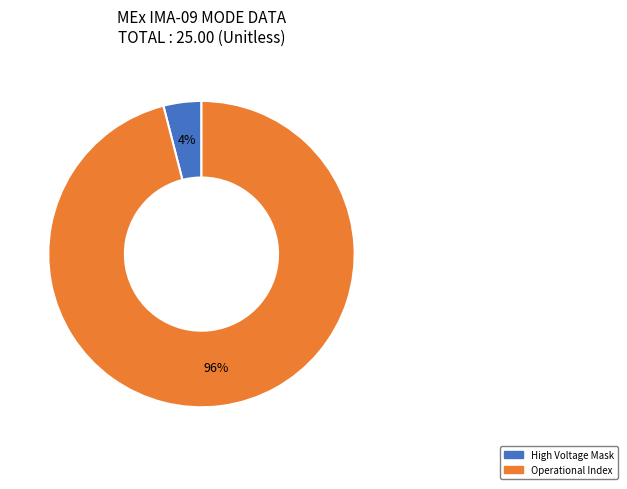

Does any single category account for the majority?

Yes